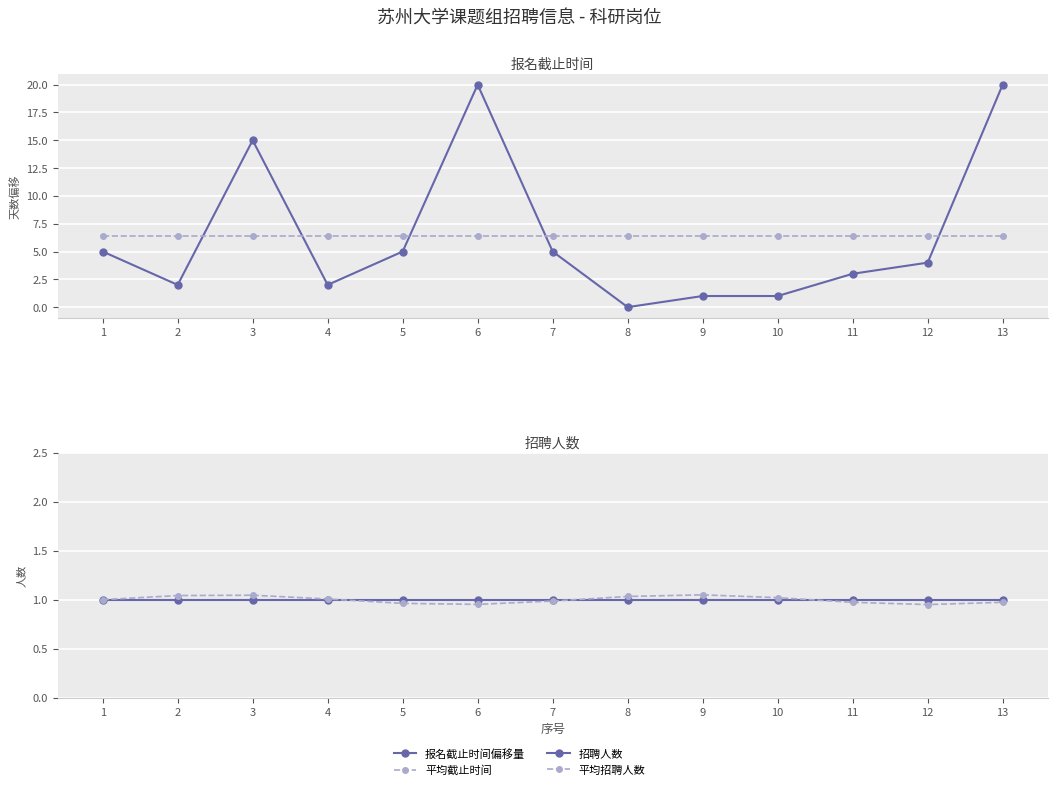

Which series changed the most between 5 and 12?

报名截止时间偏移量